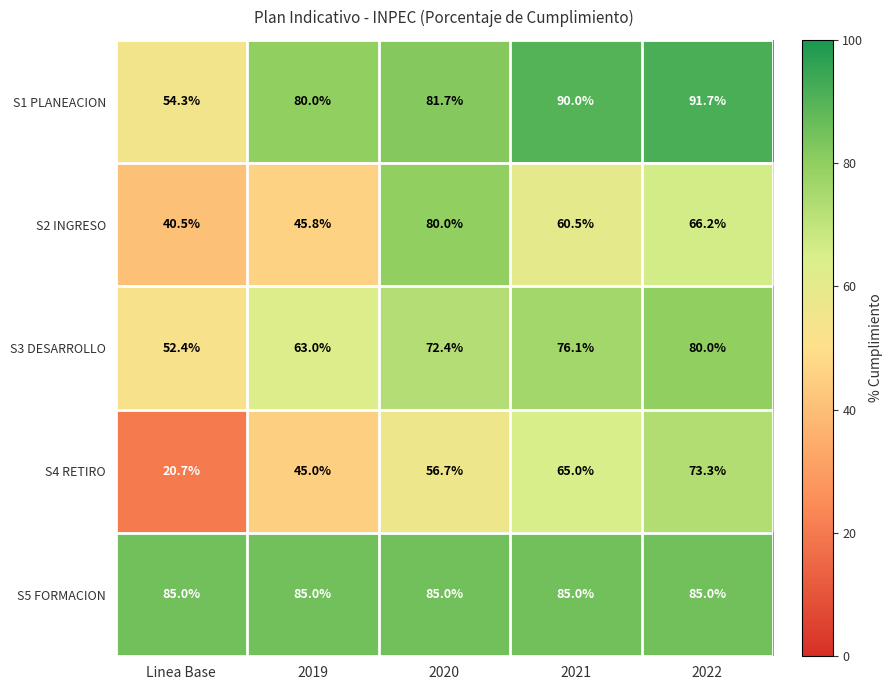

At how many categories does at least one series exceed 81?

5